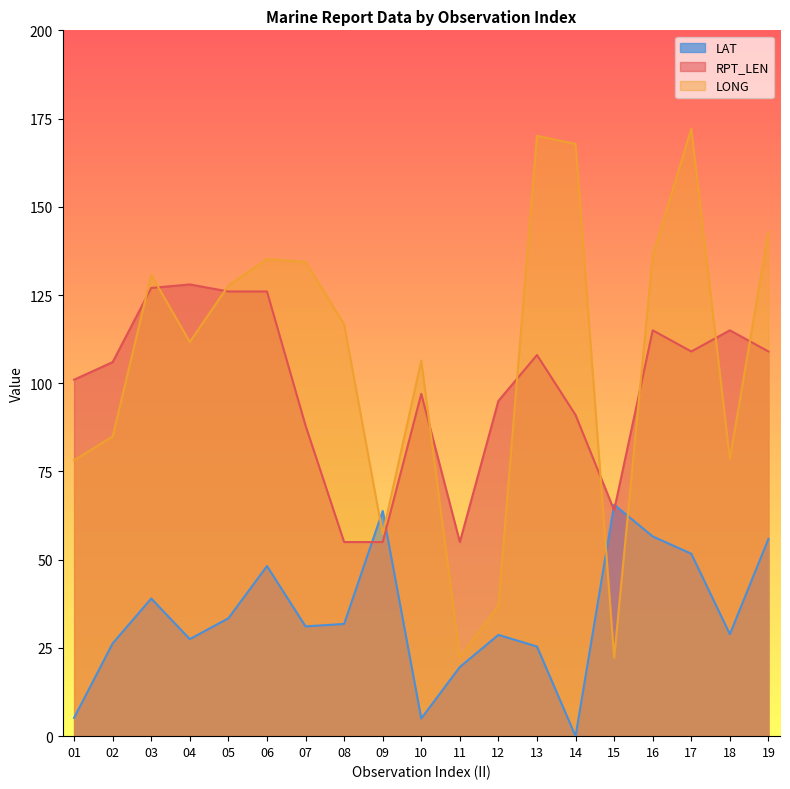

What is the sum of the RPT_LEN values at 13 and 09?

163.0